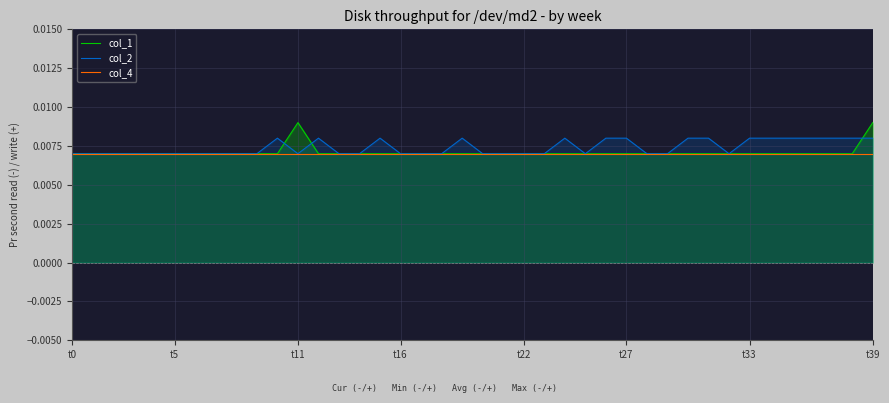

Reading left to right, what are all the values shown in this chart?

col_1: 0.0	0.0	0.0	0.0	0.0	0.0	0.0	0.0	0.0	0.0	0.0	0.0	0.0	0.0	0.0	0.0	0.0	0.0	0.0	0.0	0.0	0.0	0.0	0.0	0.0	0.0	0.0	0.0	0.0	0.0	0.0	0.0	0.0	0.0	0.0	0.0	0.0	0.0	0.0	0.0
col_2: 0.0	0.0	0.0	0.0	0.0	0.0	0.0	0.0	0.0	0.0	0.0	0.0	0.0	0.0	0.0	0.0	0.0	0.0	0.0	0.0	0.0	0.0	0.0	0.0	0.0	0.0	0.0	0.0	0.0	0.0	0.0	0.0	0.0	0.0	0.0	0.0	0.0	0.0	0.0	0.0
col_4: 0.0	0.0	0.0	0.0	0.0	0.0	0.0	0.0	0.0	0.0	0.0	0.0	0.0	0.0	0.0	0.0	0.0	0.0	0.0	0.0	0.0	0.0	0.0	0.0	0.0	0.0	0.0	0.0	0.0	0.0	0.0	0.0	0.0	0.0	0.0	0.0	0.0	0.0	0.0	0.0